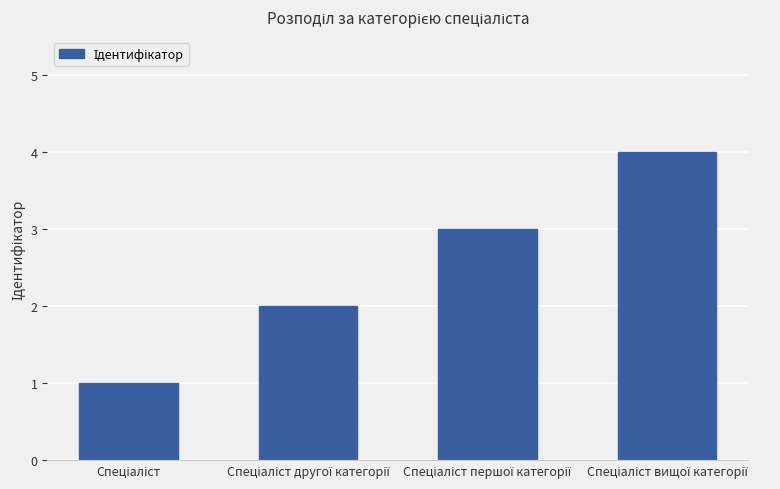

What is the greatest value displayed?

4